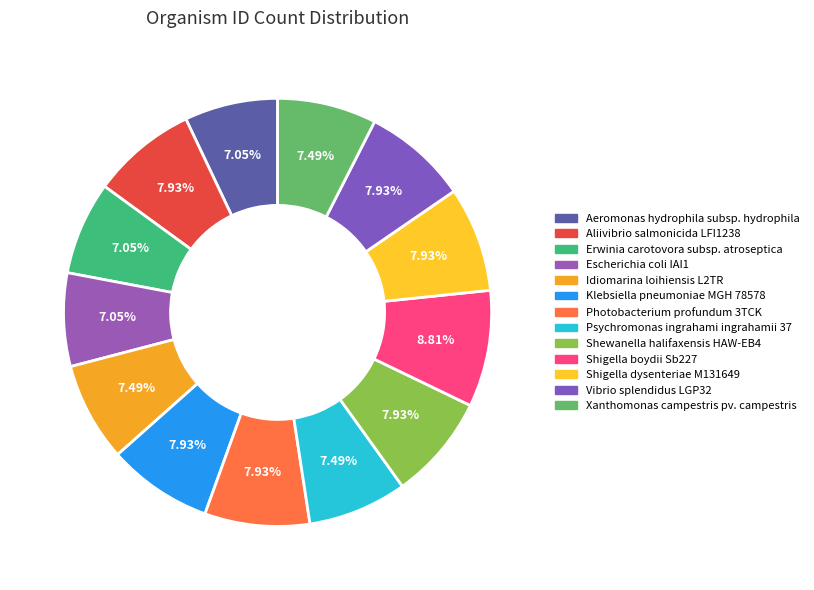

How many segments does this pie chart have?

13